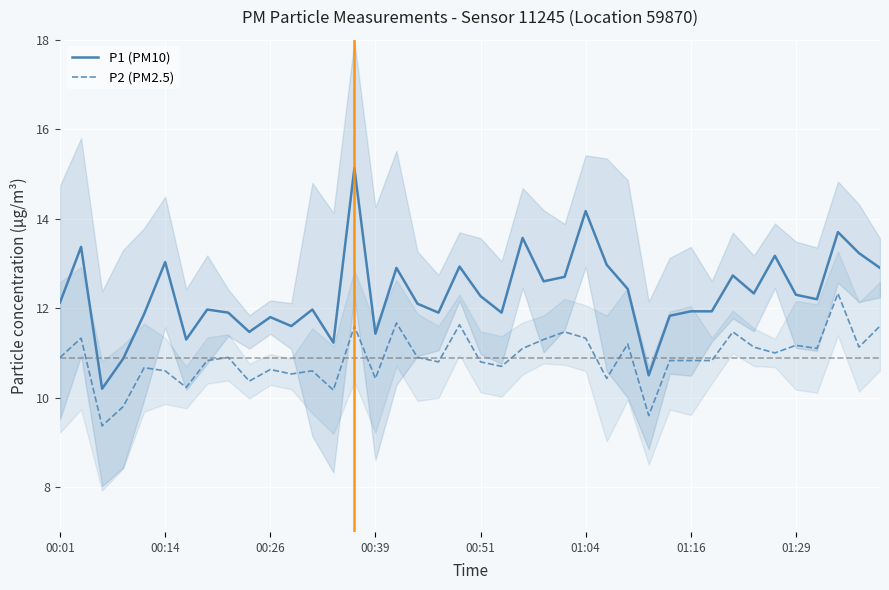

What are all the series names shown in the legend?

P1 (PM10), P2 (PM2.5)